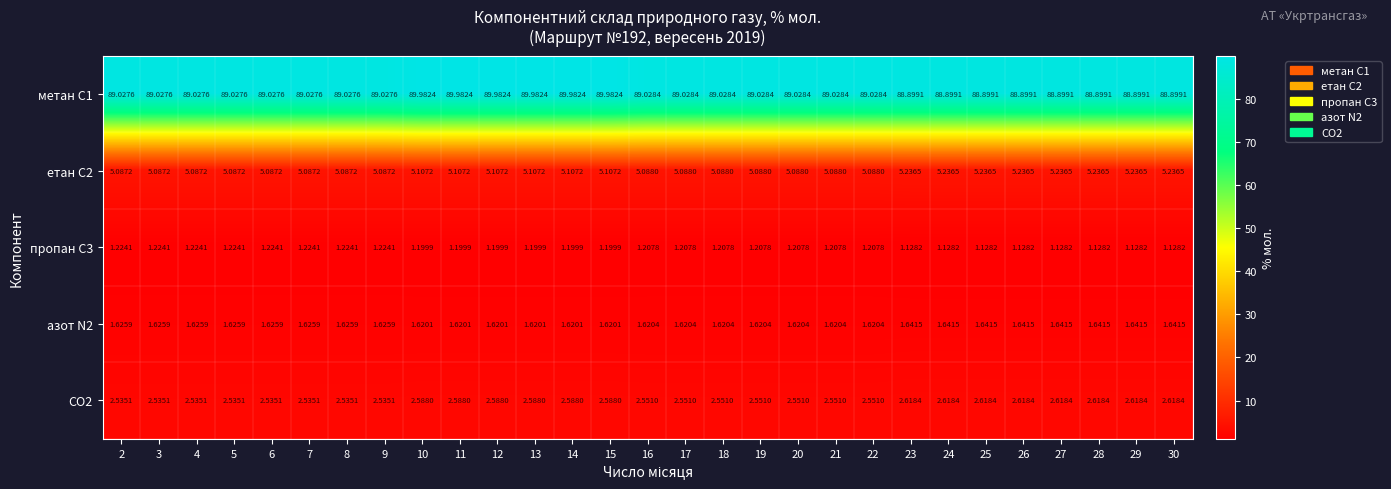

What is the spread (max minus min) of values at 12?

88.8